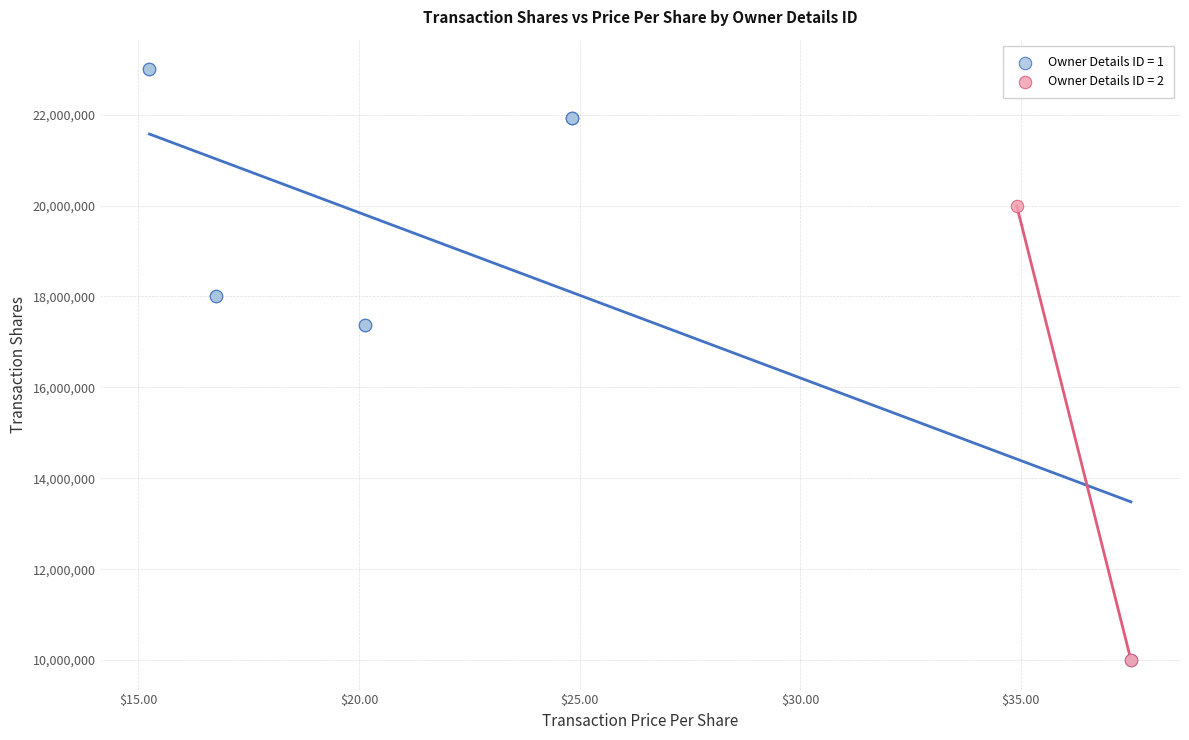

What are all the series names shown in the legend?

Owner Details ID = 1, Owner Details ID = 2